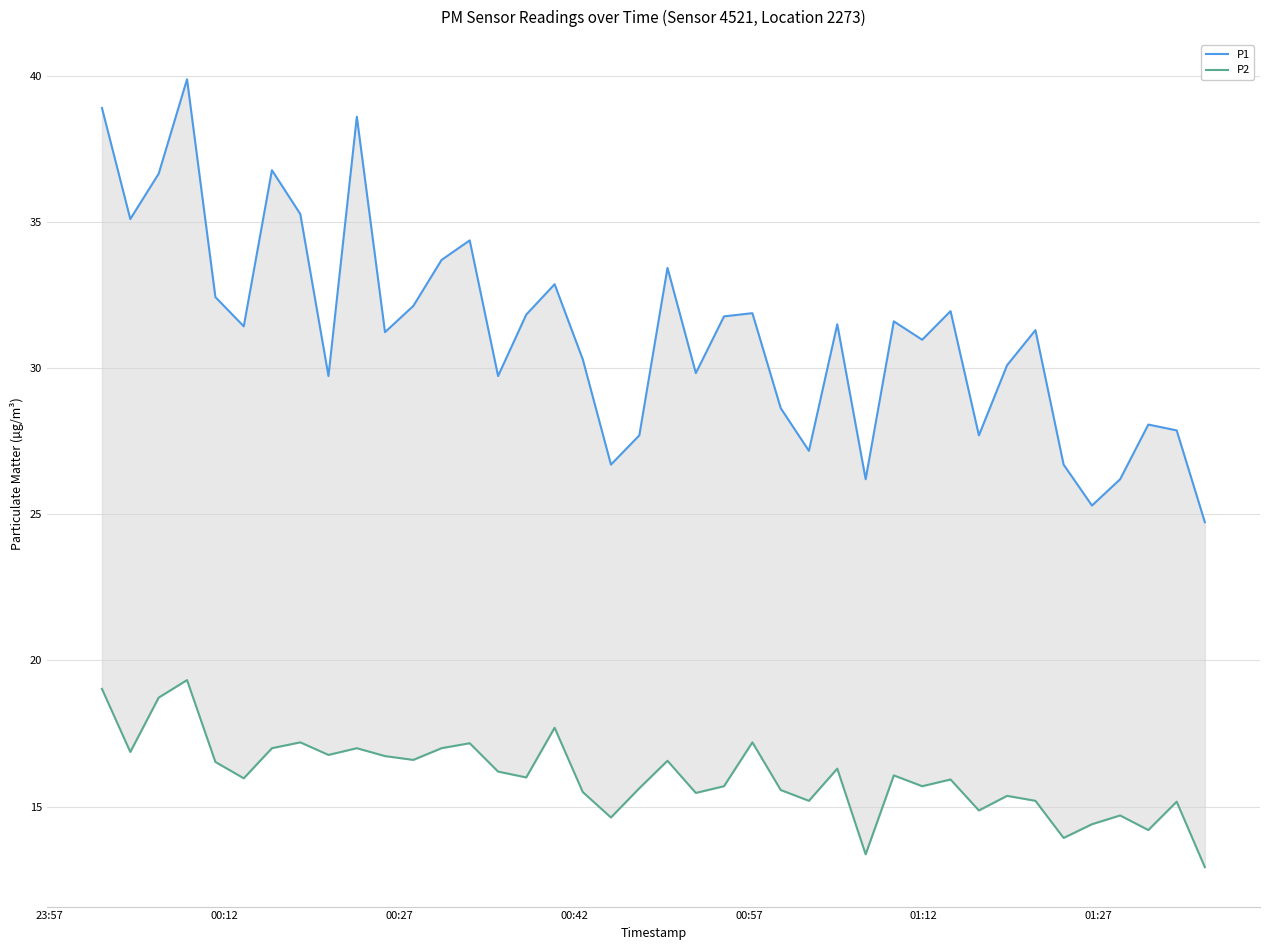

True or false: P1 and P2 cross at least once.

False